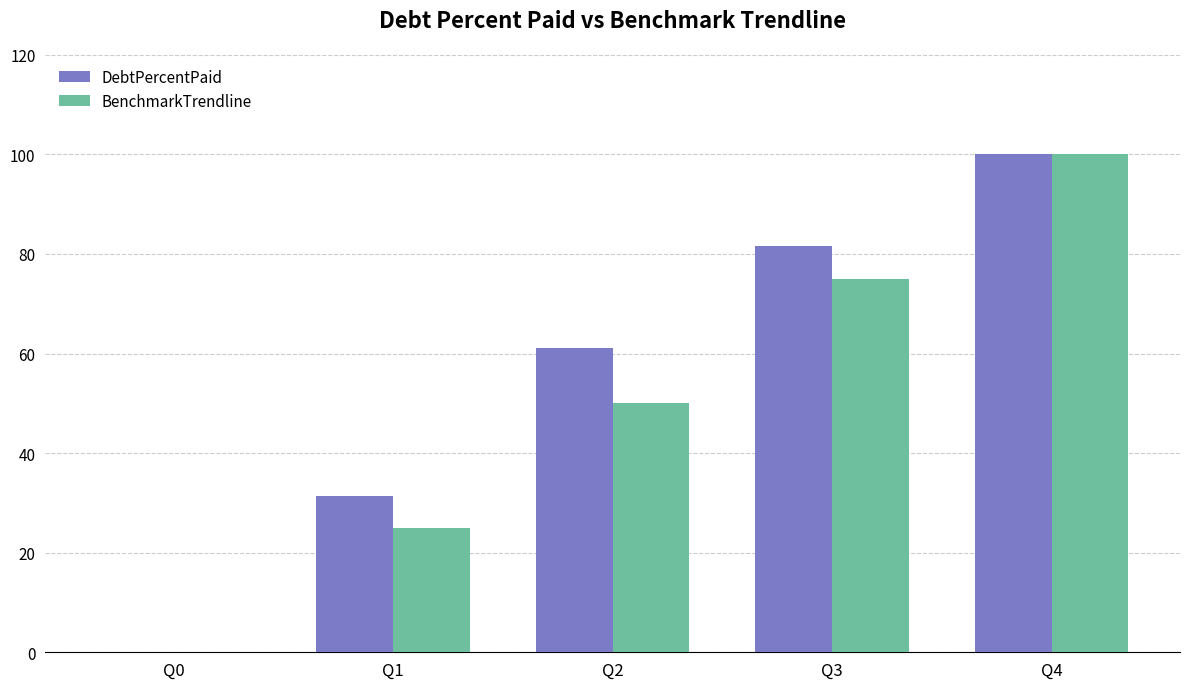

At which category is the sum across all series the highest?

Q4